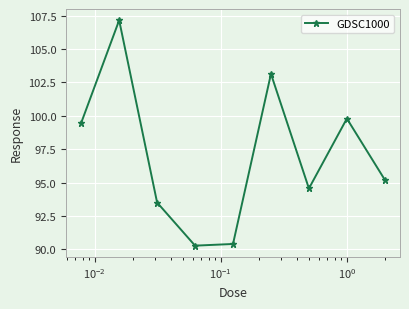

How many points are lower than both their immediate neighbors (excluding endpoints)?

2